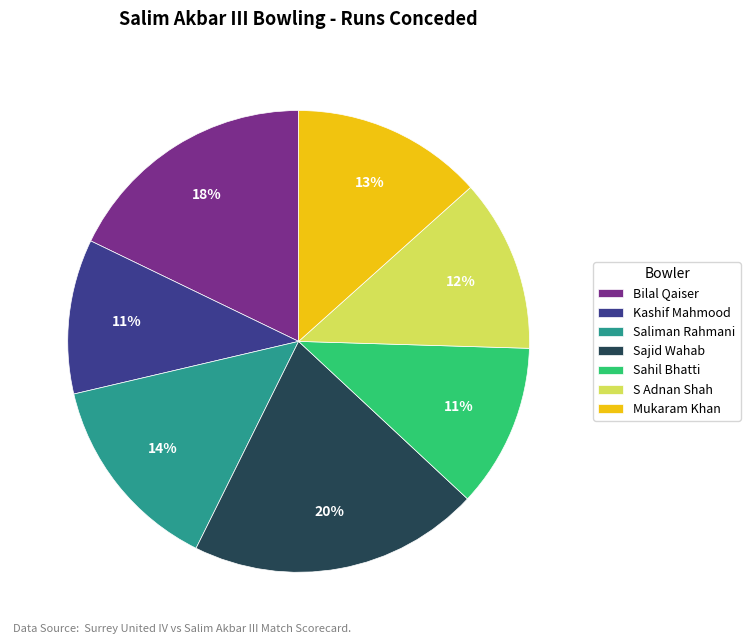

What is the ratio of the value at Sahil Bhatti to the value at S Adnan Shah?

0.9